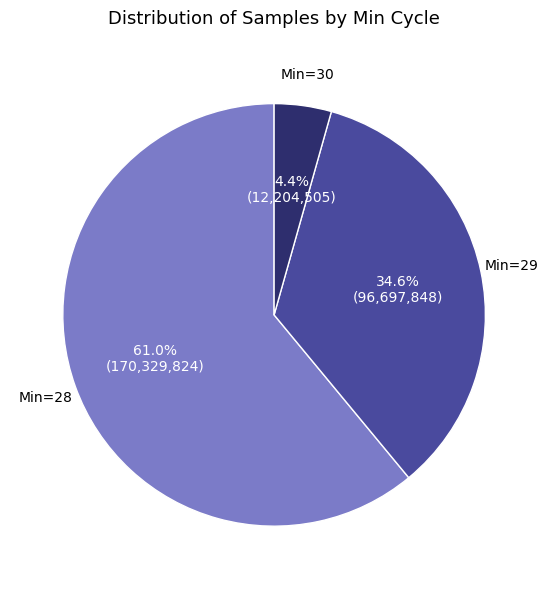

Does any single category account for the majority?

Yes